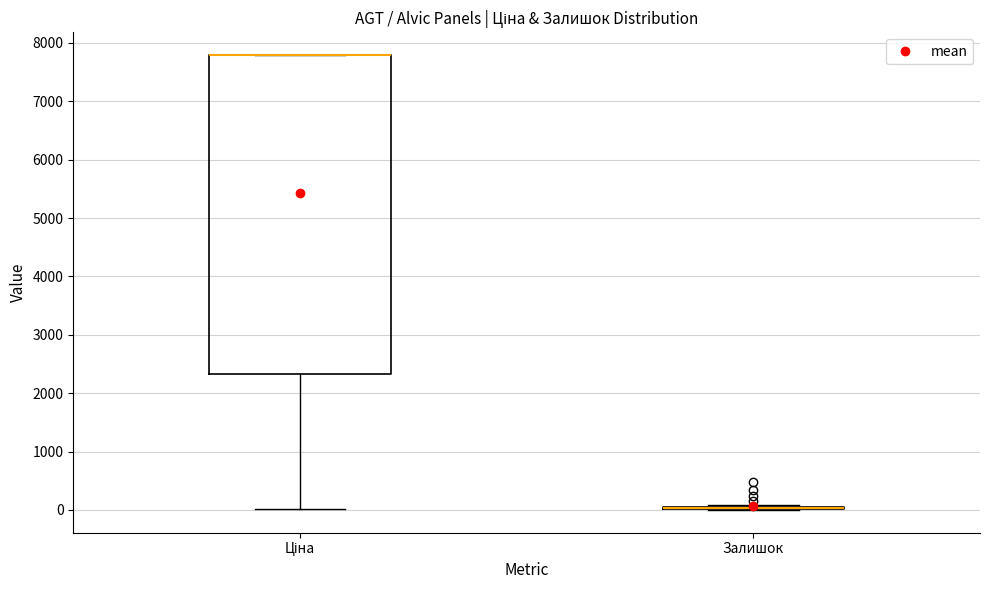

Reading left to right, read every box against the y-axis: the position of its median line, the range the box covers, and the ends of its whiskers. The values are not printed on the chart, so give them approximately, as read against the axis.

Ціна: median 7800 (drawn on the box's upper edge), box 2300 to 7800, whiskers 0 to 7800
Залишок: box collapsed to a line at 0, whiskers 0 to 100